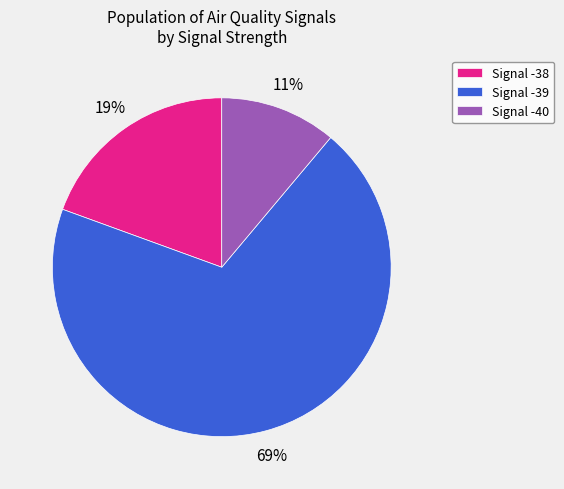

Is there a majority slice in this chart?

Yes